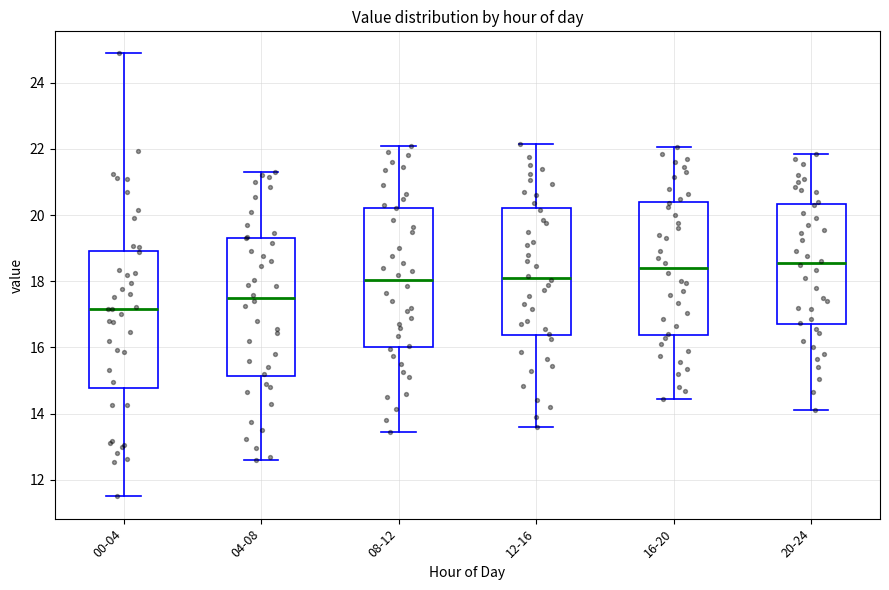

Where is the upper edge of the box for 12-16 on the y-axis? The values are not printed on the chart, so give them approximately, as read against the axis.

20.2